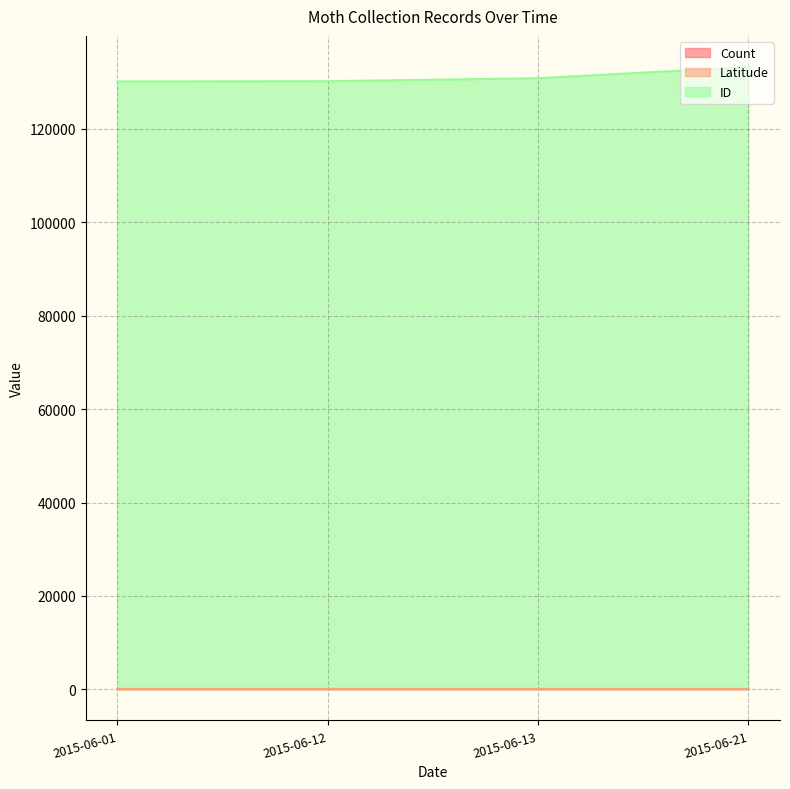

Which category has the highest value across all series?

2015-06-21